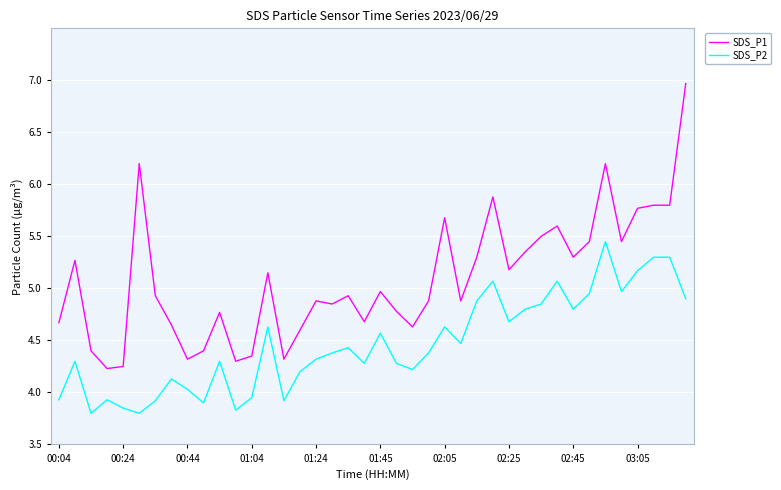

List the series in order of their overall mean, highest first.

SDS_P1, SDS_P2